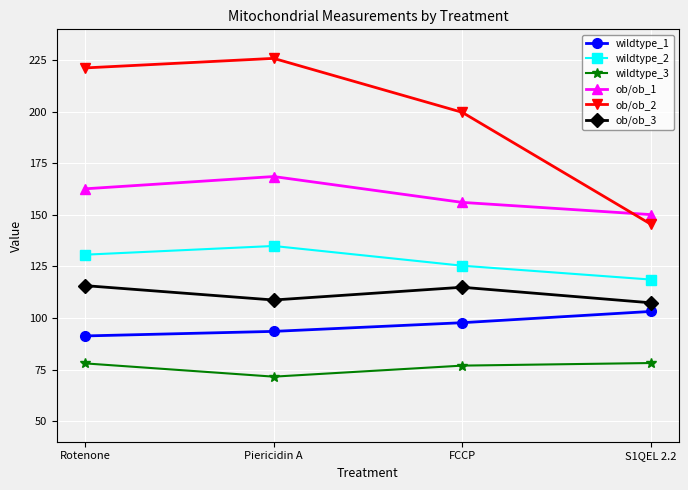

True or false: wildtype_2 and wildtype_1 intersect in this chart.

False